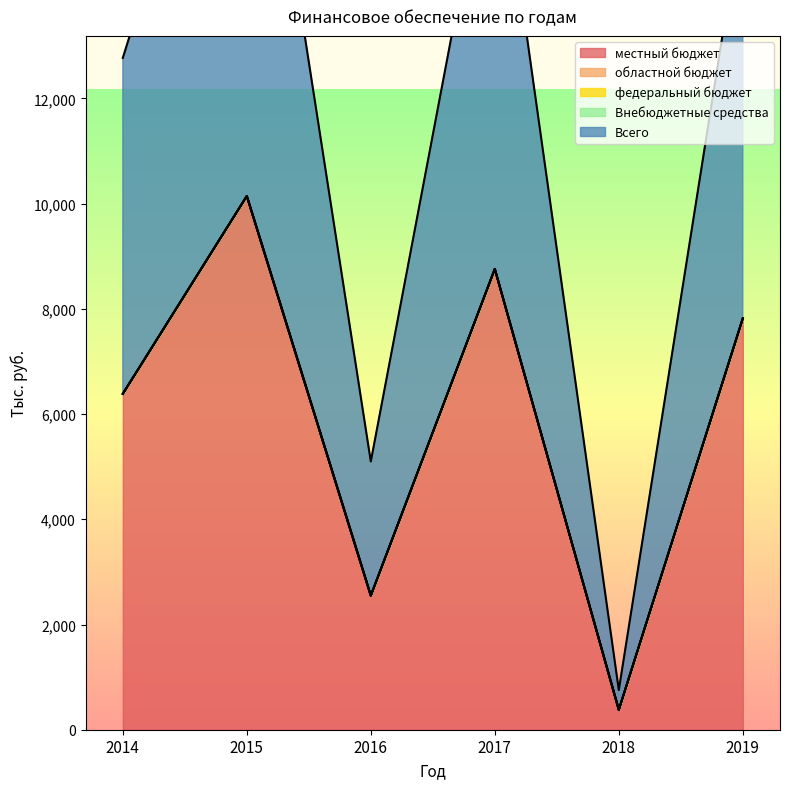

What is the value of the местный бюджет point at the 2nd from the left?

10144